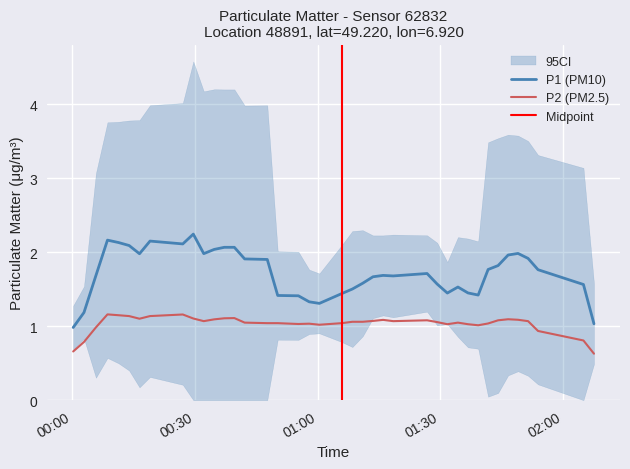

Which series has the widest spread of values?

P1